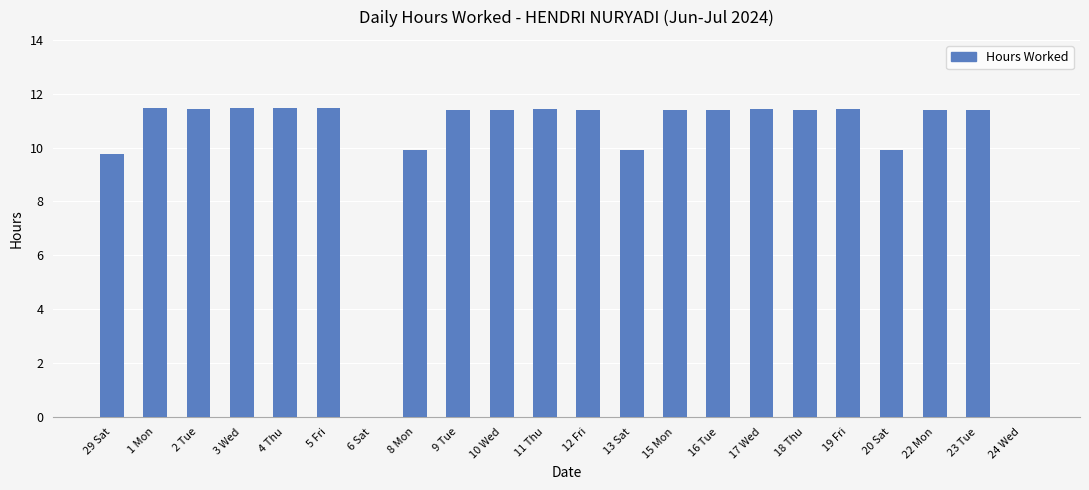

At which label is the value closest to 5?

29 Sat